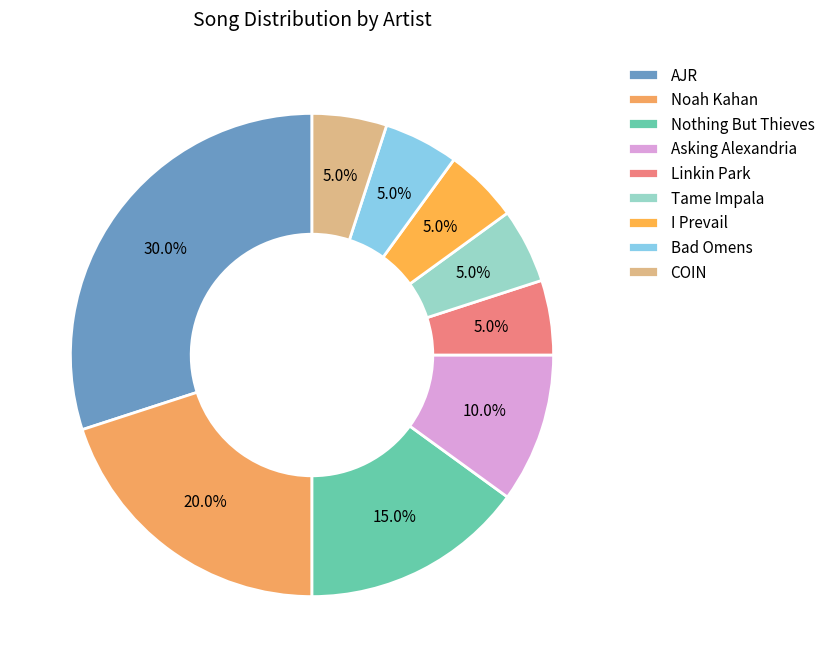

Rank the categories by value from highest to lowest.

AJR, Noah Kahan, Nothing But Thieves, Asking Alexandria, Linkin Park, Tame Impala, I Prevail, Bad Omens, COIN